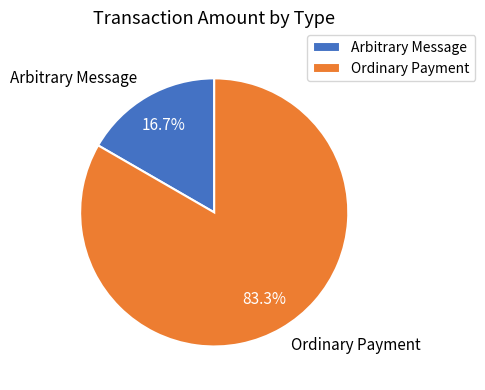

To the nearest percent, what is the difference between the largest and smallest slice percentages?

67%